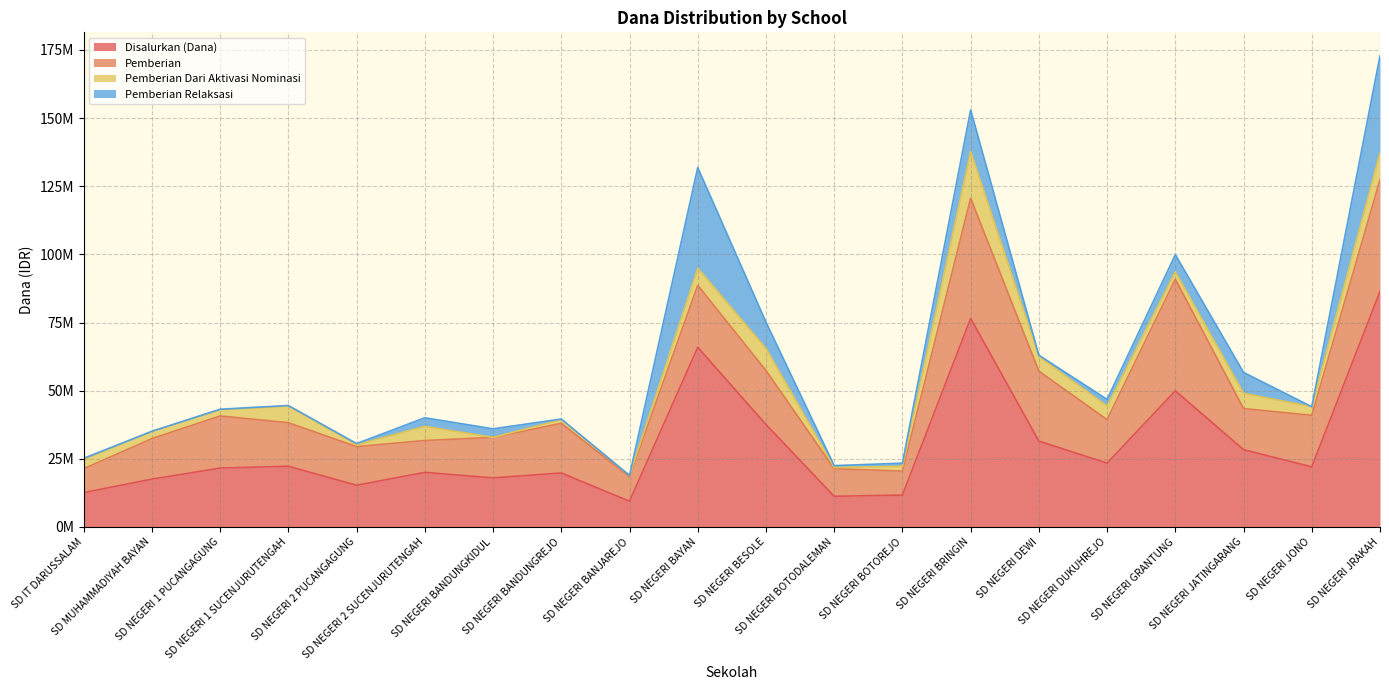

True or false: Disalurkan (Dana) has a value of 4927217 at SD NEGERI 2 PUCANGAGUNG.

False